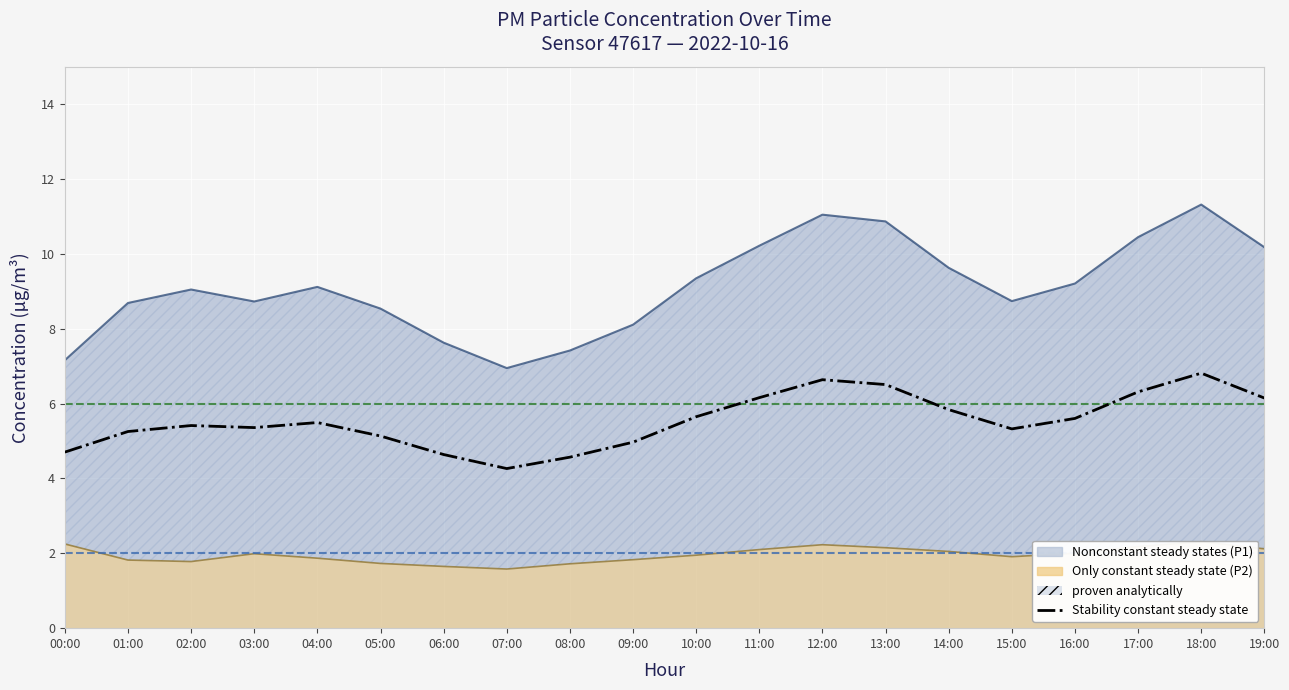

Approximately how many times larger is the value at 01:00 compared to 04:00?

1.0